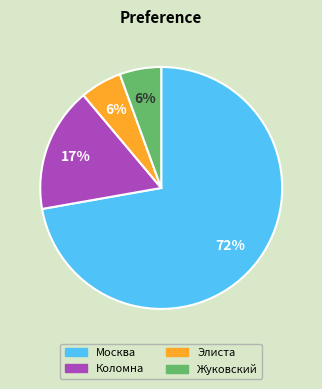

Is the sum of Москва and Коломна greater than half?

Yes